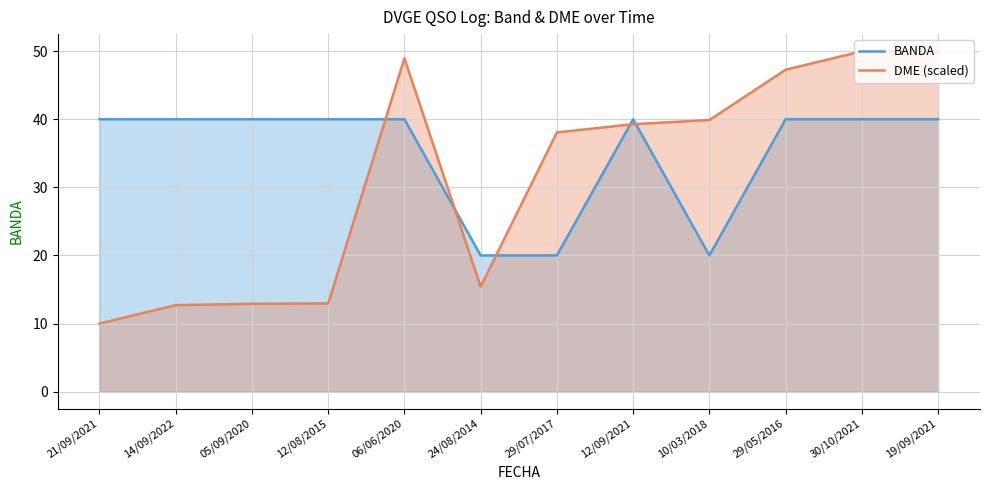

What is the minimum value shown in the chart?

10.0